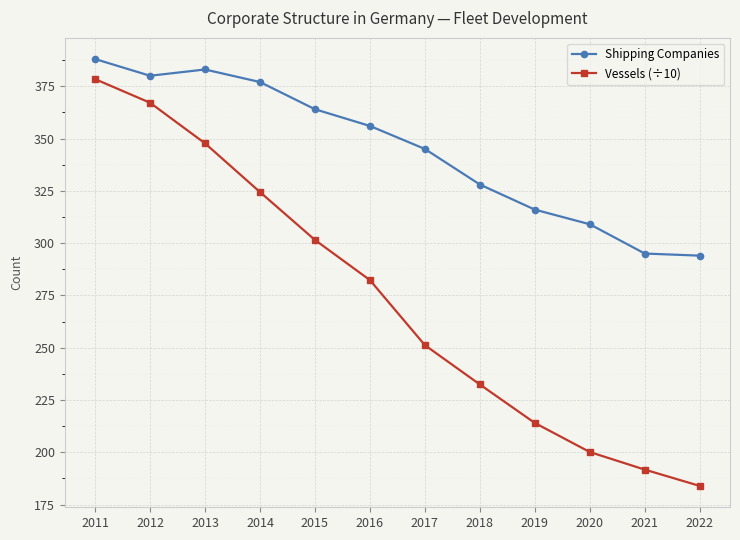

Is it true that Vessels (÷10) equals 49.3 at 2019?

False